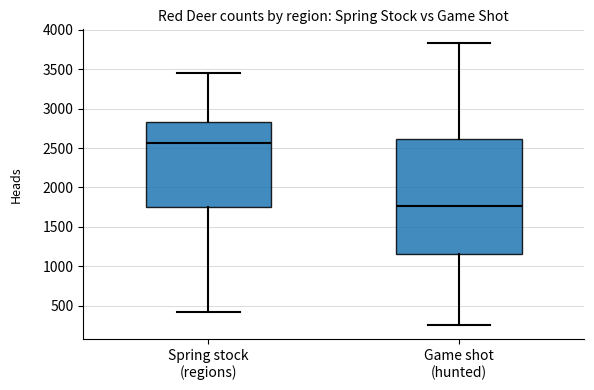

Reading left to right, transcribe this box plot: for each box, give where its median line is, the range the box spans, and where its two whiskers end, as read against the y-axis. The values are not printed on the chart, so give them approximately, as read against the axis.

Spring stock (regions): median 2550, box 1750 to 2850, whiskers 450 to 3450
Game shot (hunted): median 1750, box 1150 to 2600, whiskers 250 to 3850